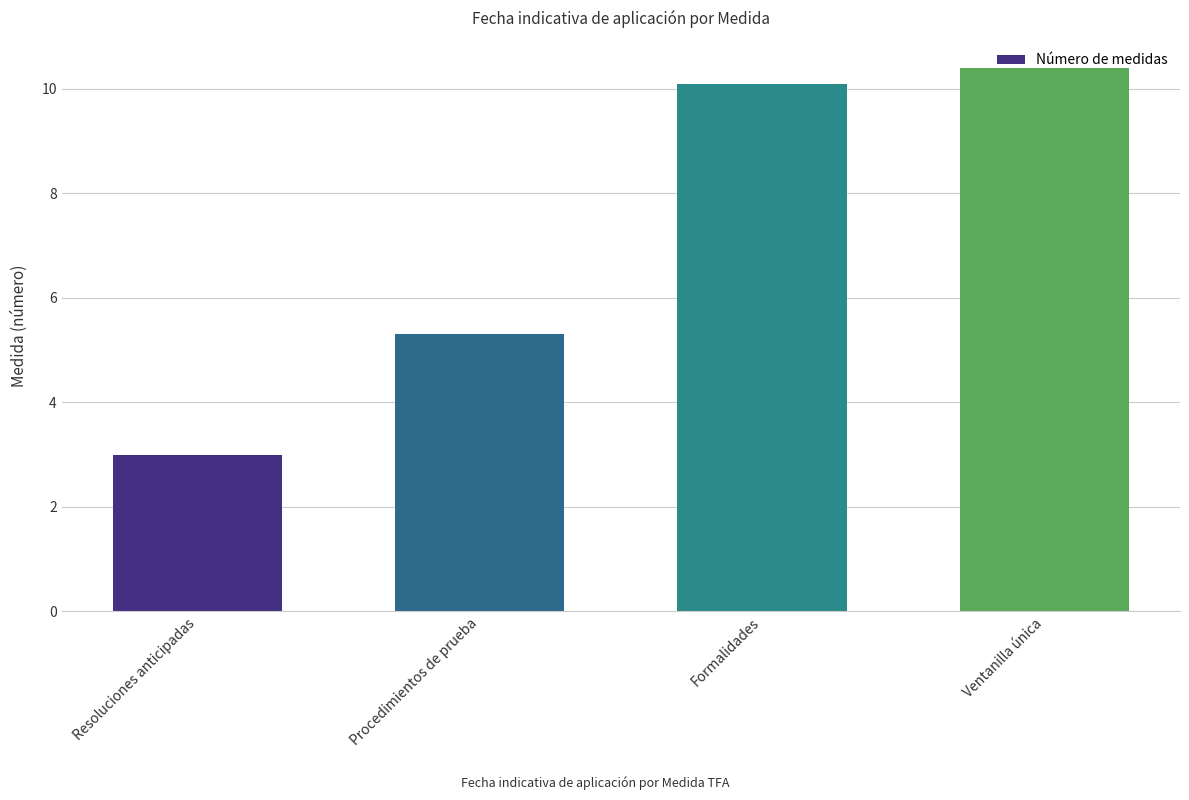

What is the sum of all values?

28.8